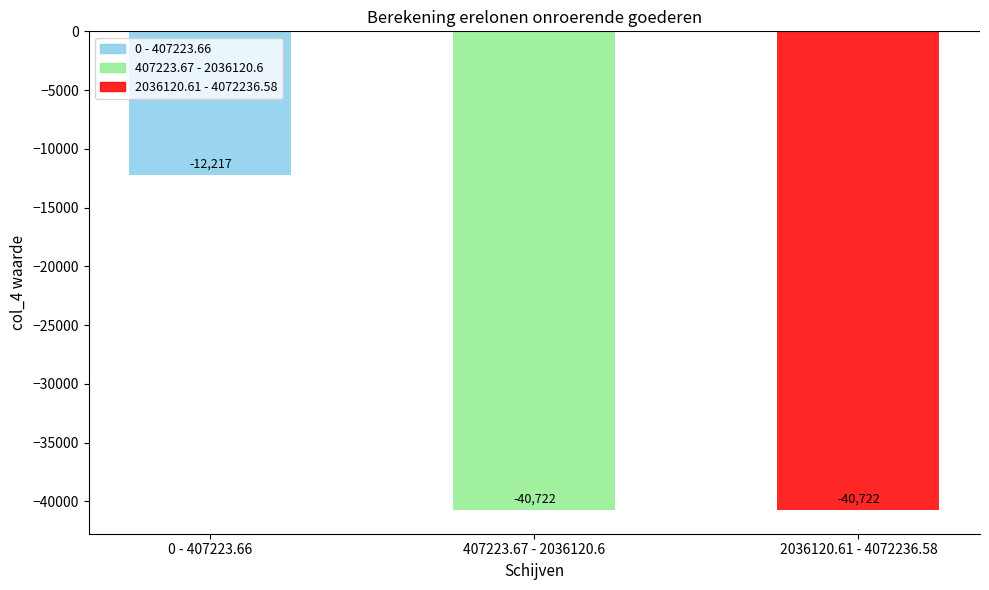

What is the sum of all values?

-93661.5